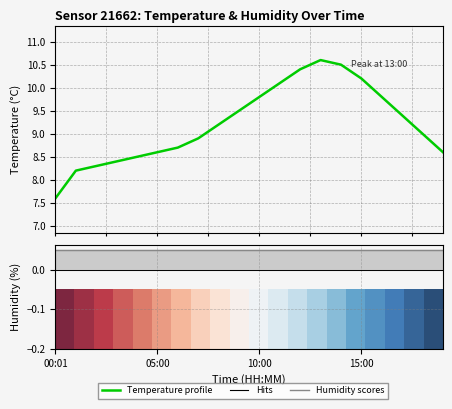

Is this an area chart (filled region under the line)?

No